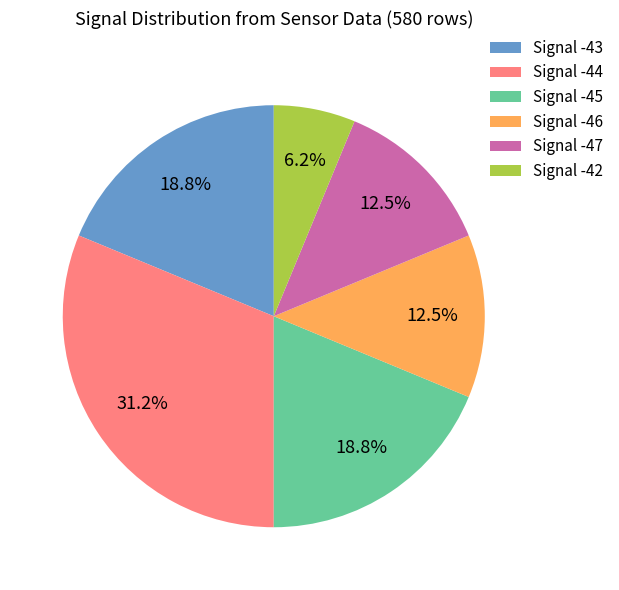

Is there a majority slice in this chart?

No